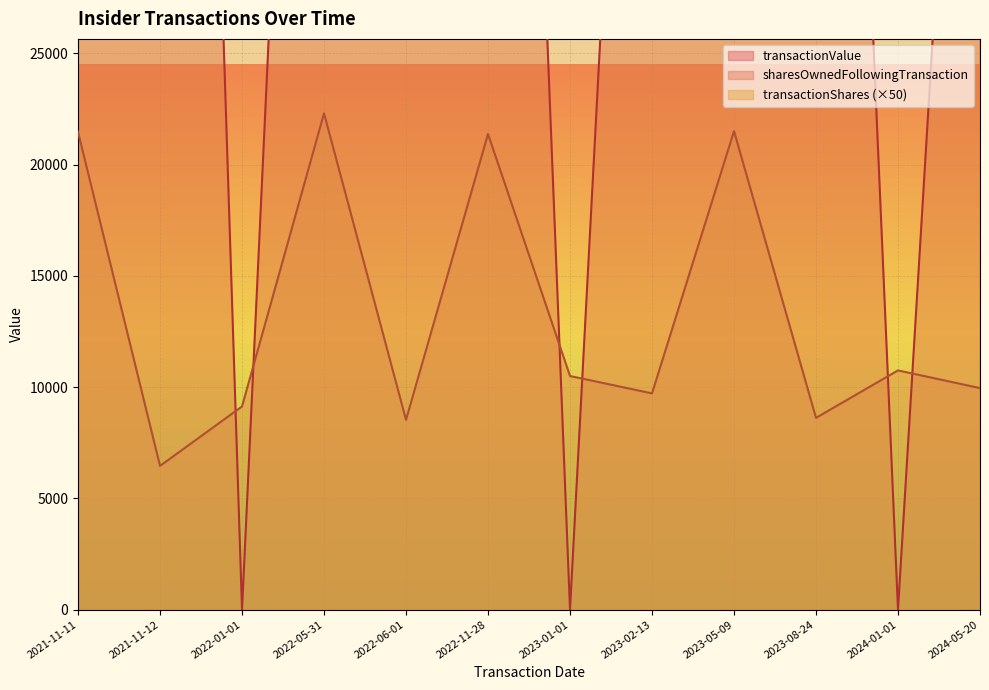

At how many categories does at least one series exceed 31582?

10